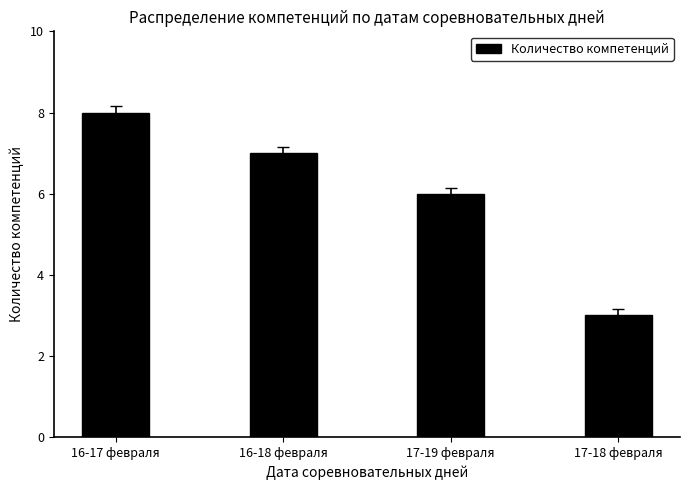

The chart shows a value of 3 at 17-18 февраля. True or false?

True